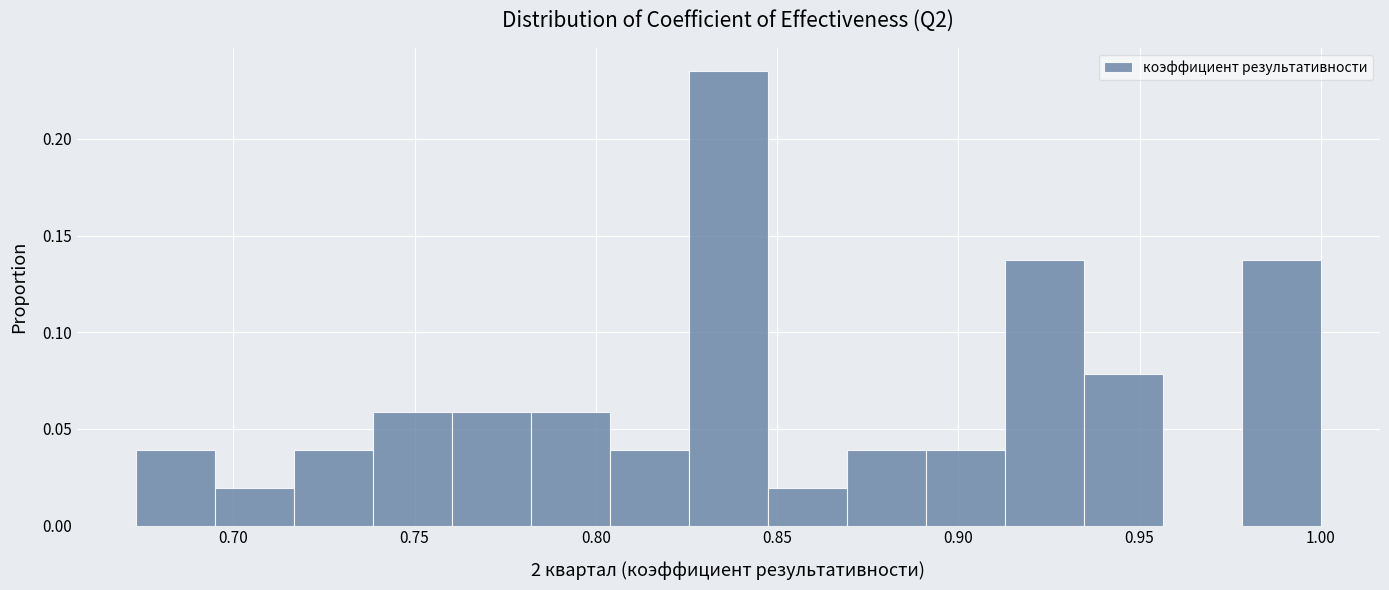

Over which range of the x-axis is the bar tallest?

0.825 to 0.845